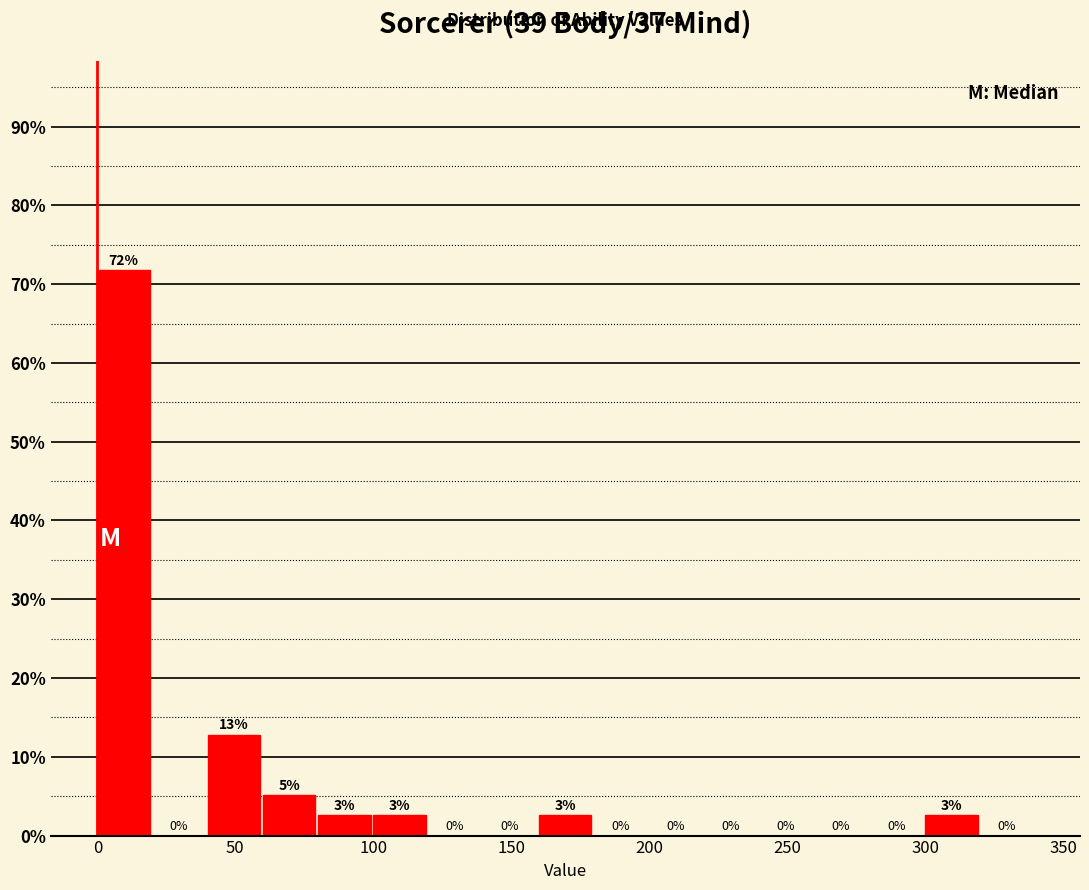

Over which range of the x-axis is the bar tallest?

0 to 20